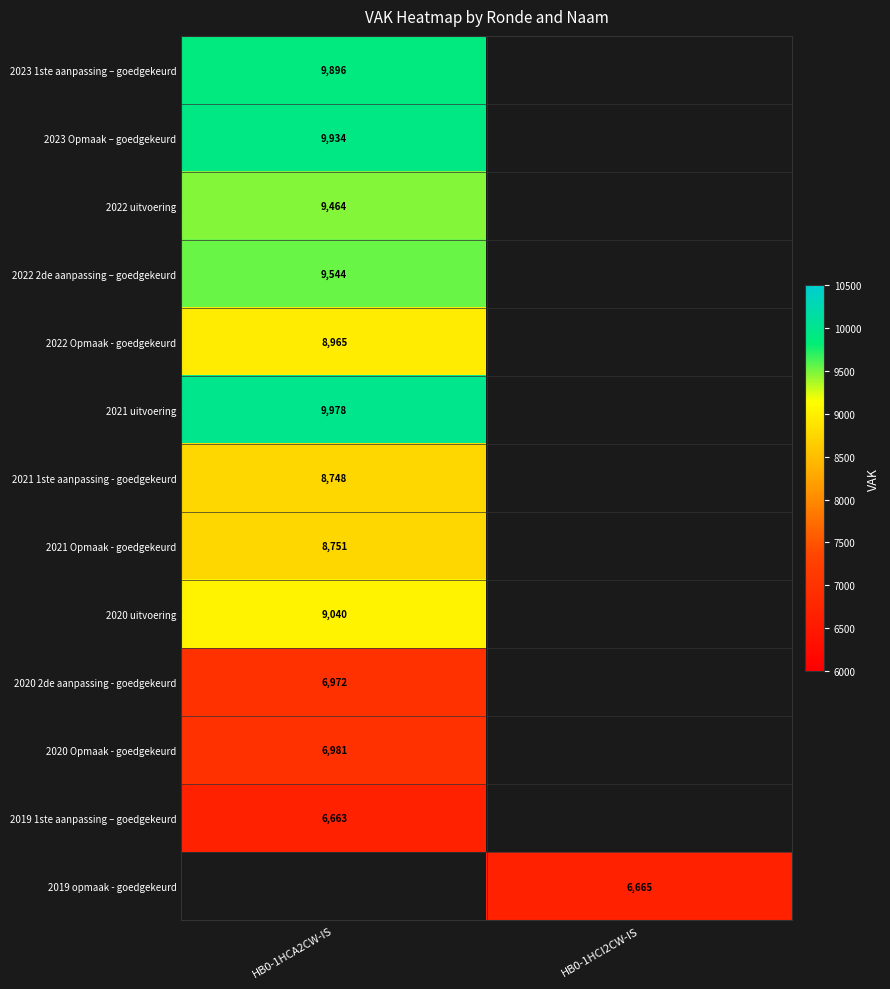

Is the value of 2019 1ste aanpassing – goedgekeurd at HB0-1HCA2CW-IS greater than the value of 2023 Opmaak – goedgekeurd at HB0-1HCA2CW-IS?

No